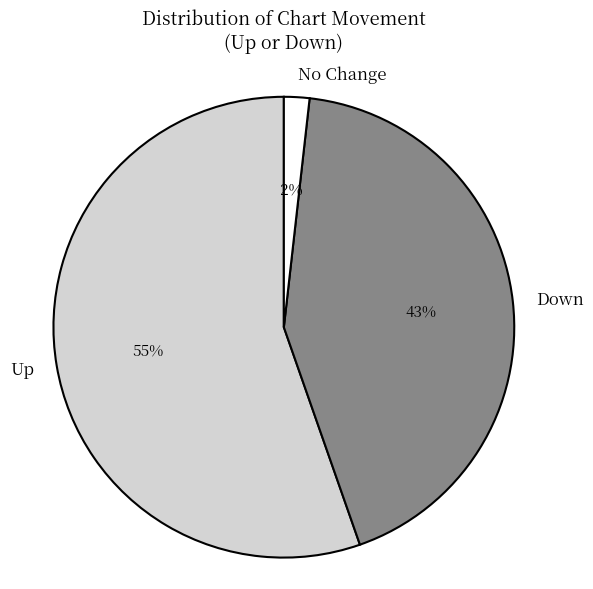

To the nearest percent, what is the average slice percentage?

33%